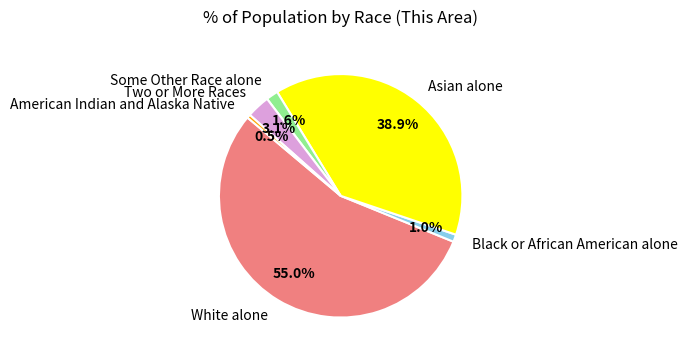

How many slices are in this pie chart?

6